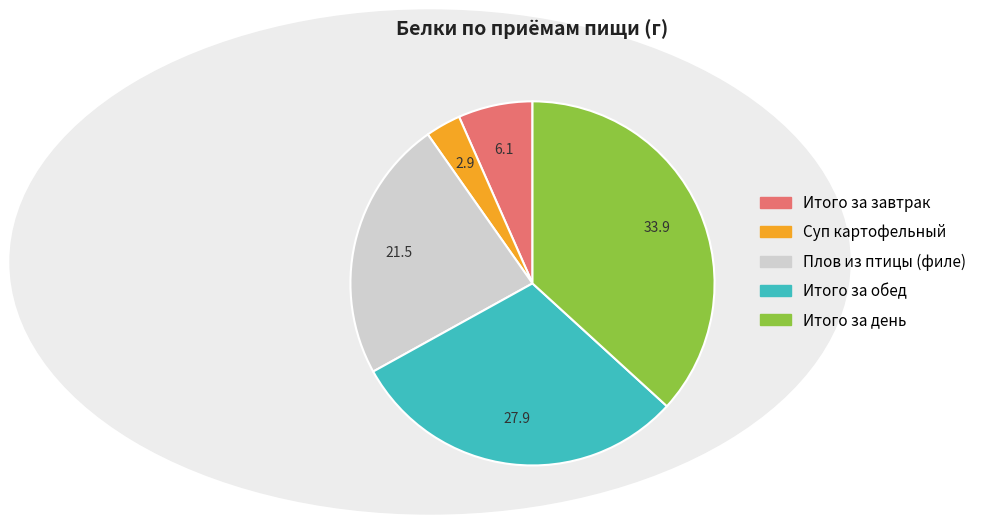

Combined, do Итого за завтрак and Итого за обед account for over 50%?

No